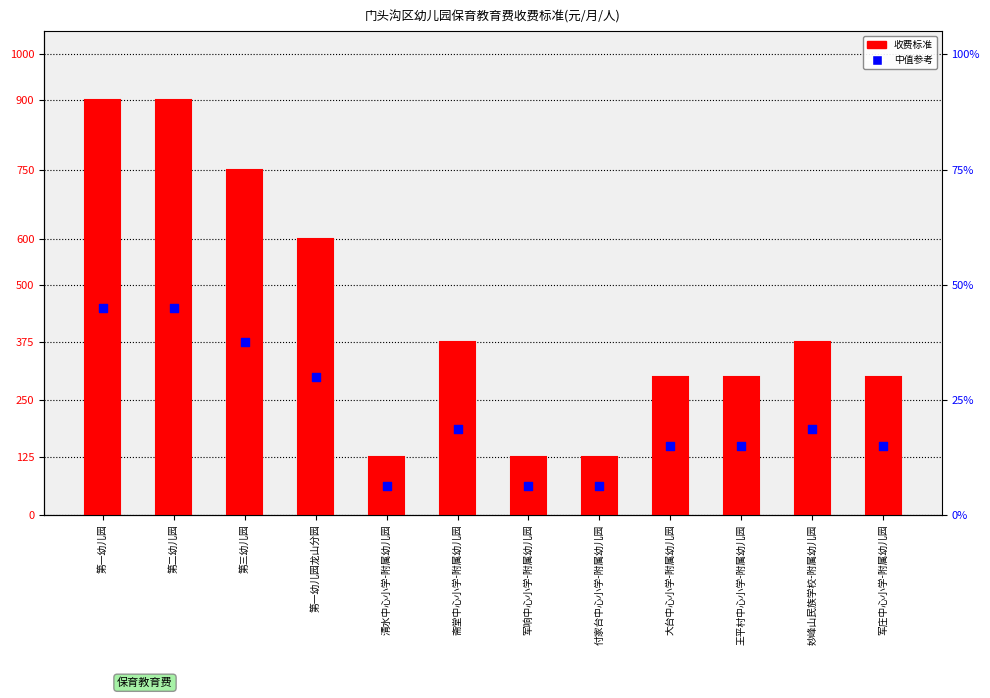

Which series has the largest total across all categories?

收费标准